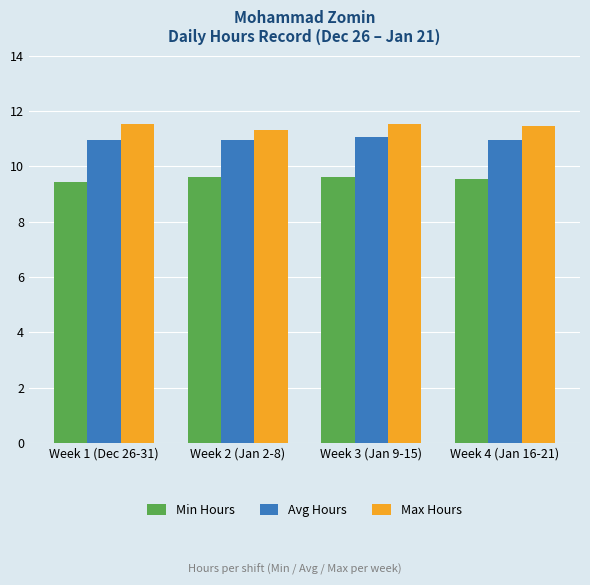

Is it true that Min Hours equals 9.6 at Week 2 (Jan 2-8)?

True